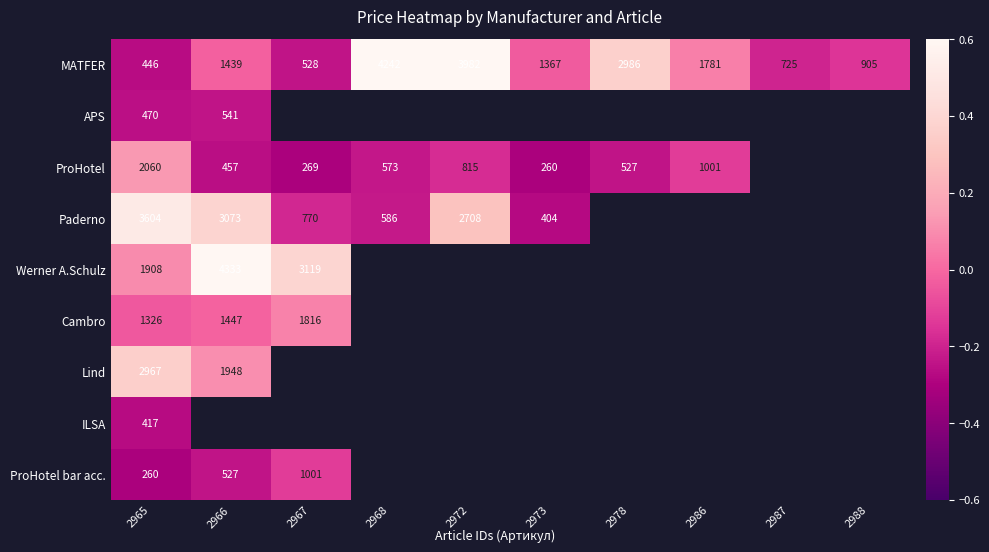

Is the value of ProHotel at 2986 greater than the value of ProHotel bar acc. at 2966?

Yes